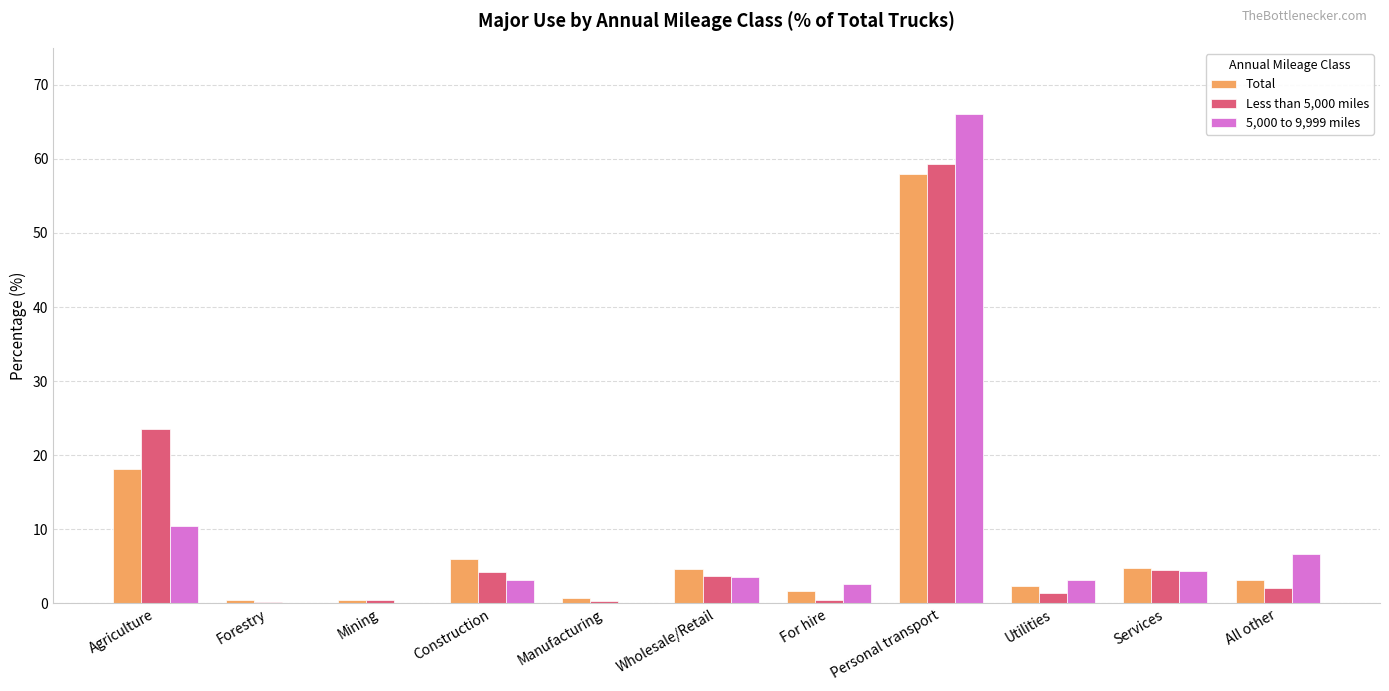

At which category is the sum across all series the highest?

Personal transport